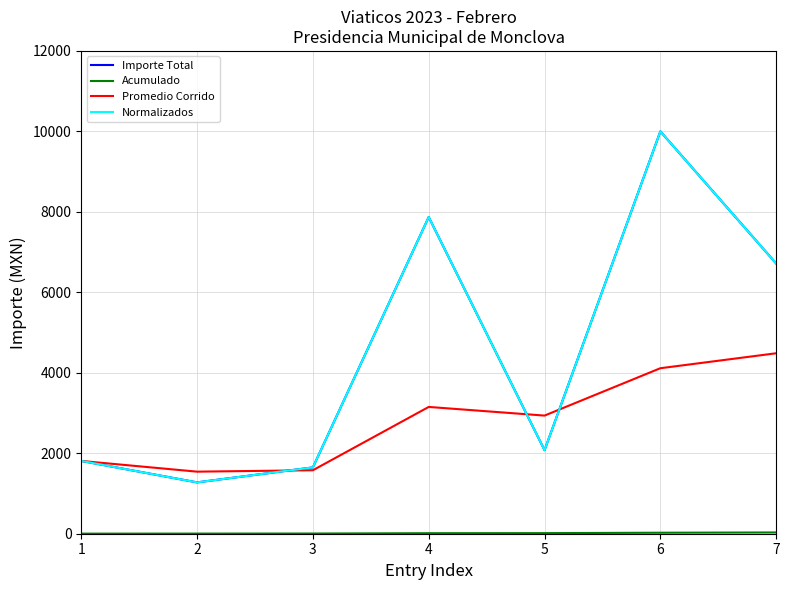

What is the spread (max minus min) of values at 1?

1807.3